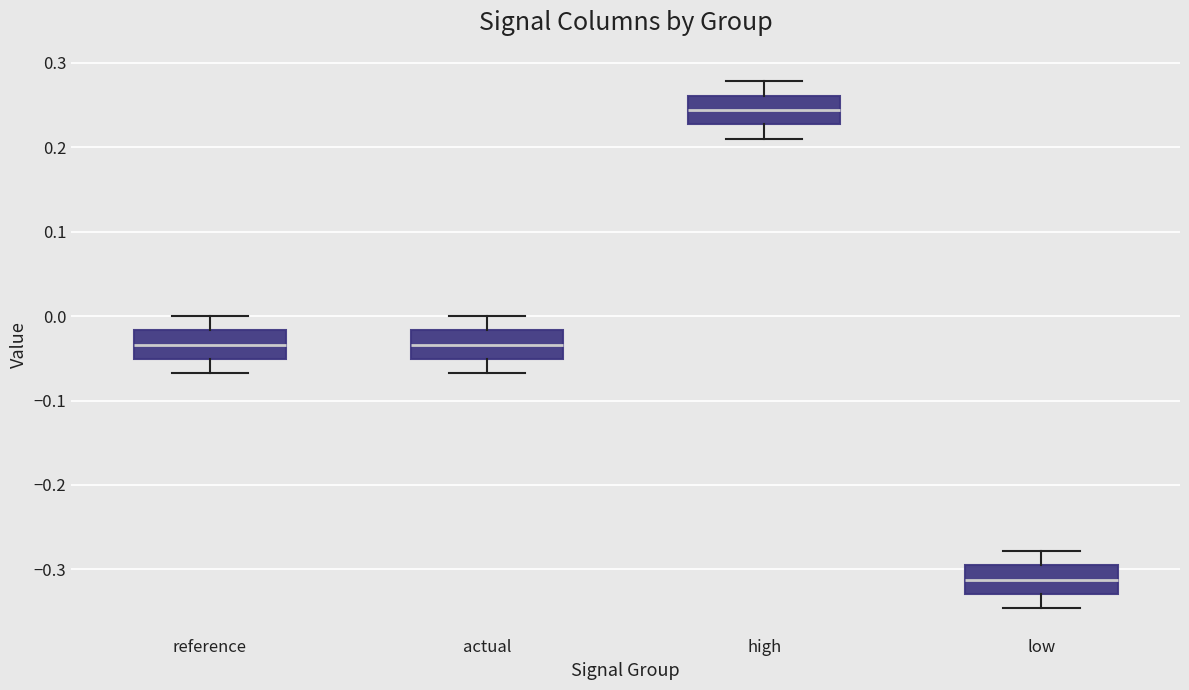

Where does the median line of the box for low sit on the y-axis? The values are not printed on the chart, so give them approximately, as read against the axis.

-0.31